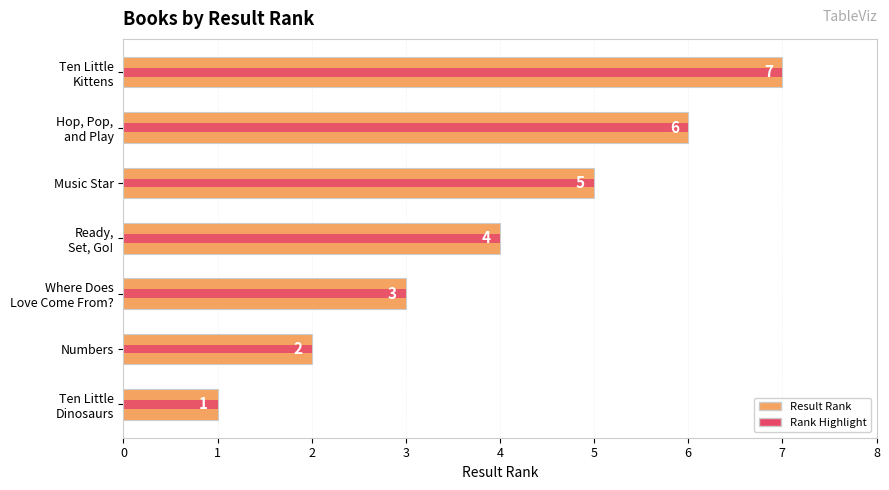

Are the bars horizontal?

Yes